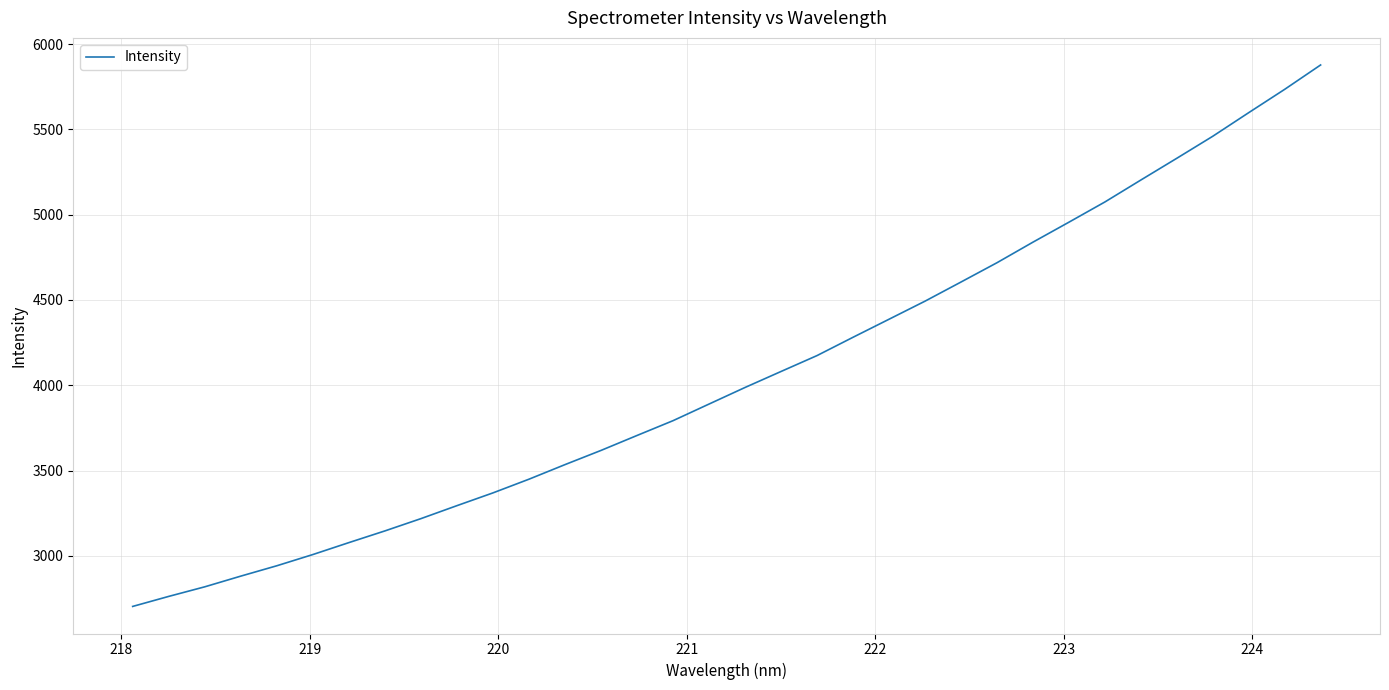

What is the difference between the maximum and minimum values?

3173.7